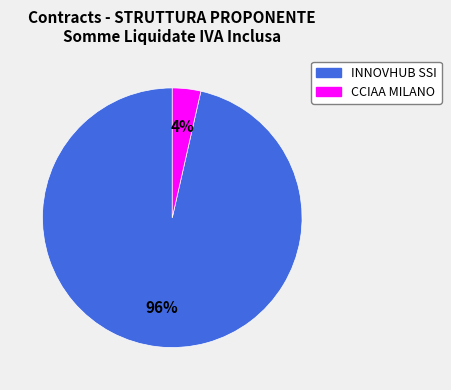

What is the largest slice in the pie chart?

INNOVHUB SSI